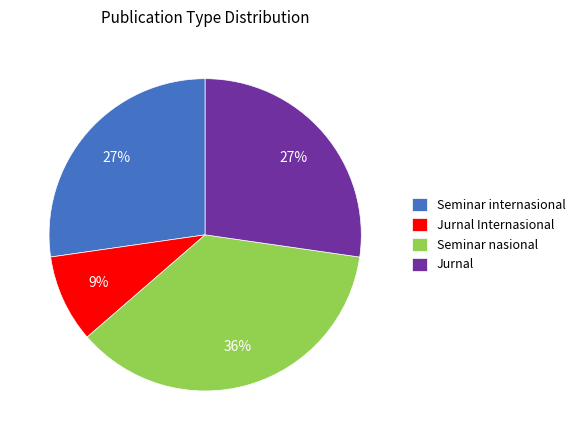

To the nearest percent, what is the combined percentage of Seminar nasional and Jurnal Internasional?

45%